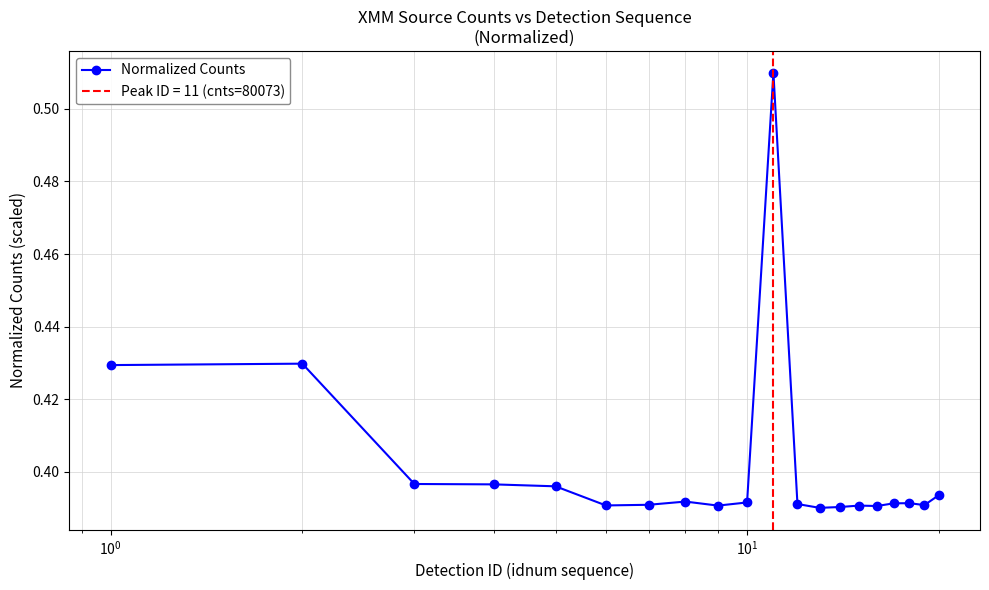

Count the number of data series in this chart.

1